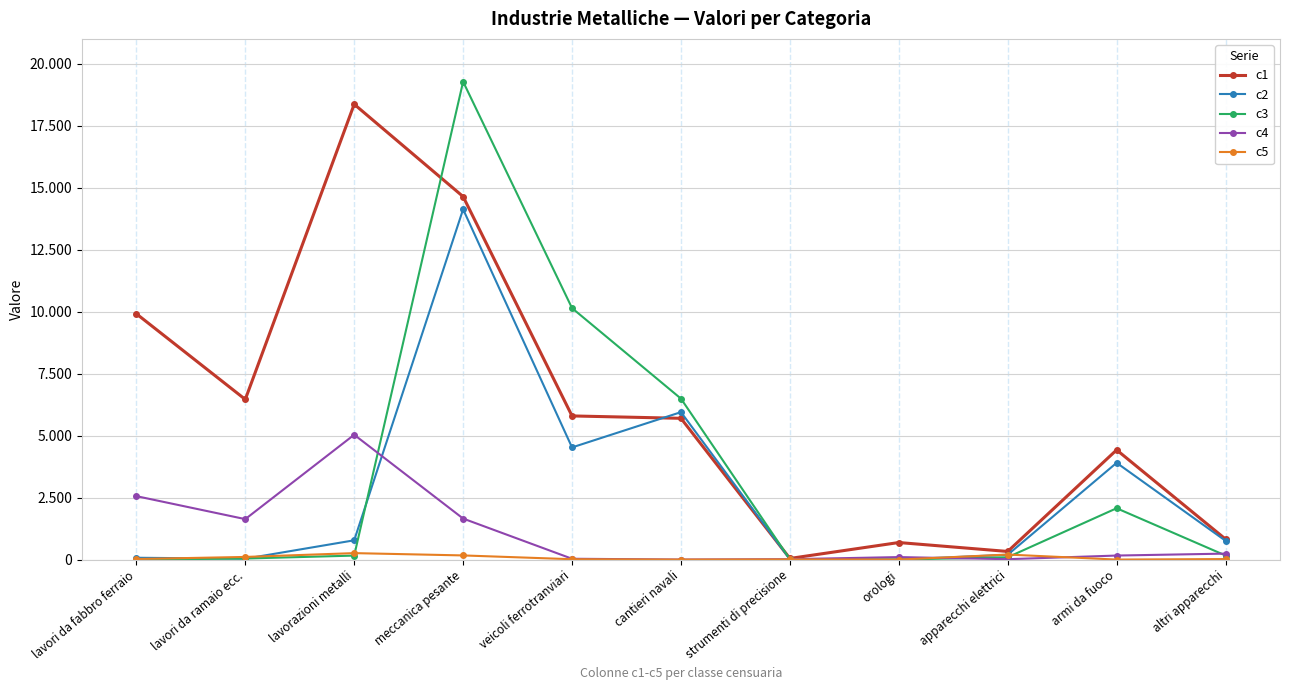

Is this an area chart (filled region under the line)?

No